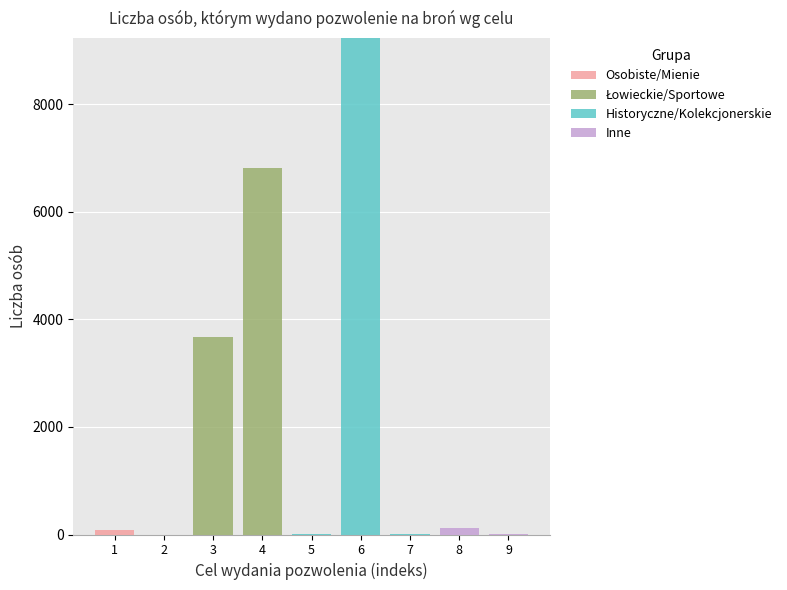

At which category is the sum across all series the highest?

6